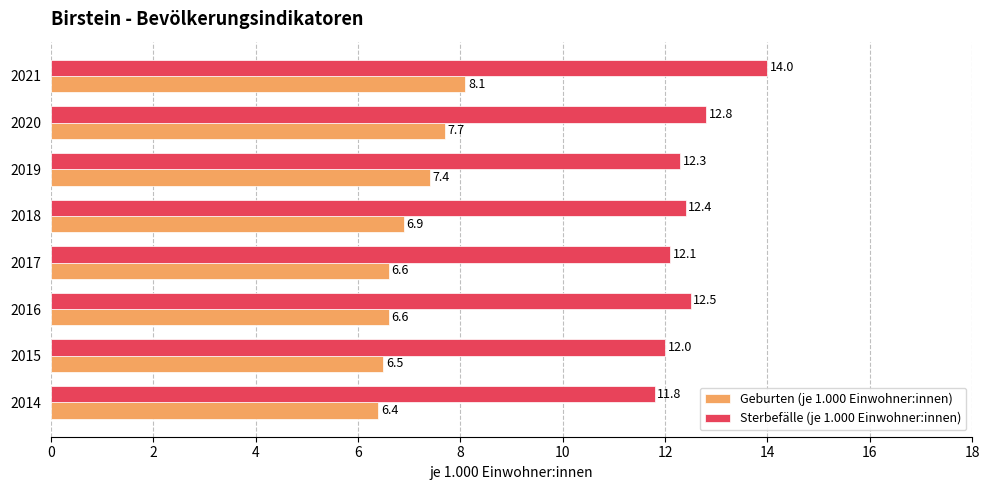

Which series has the largest range (max minus min)?

Sterbefälle (je 1.000 Einwohner:innen)